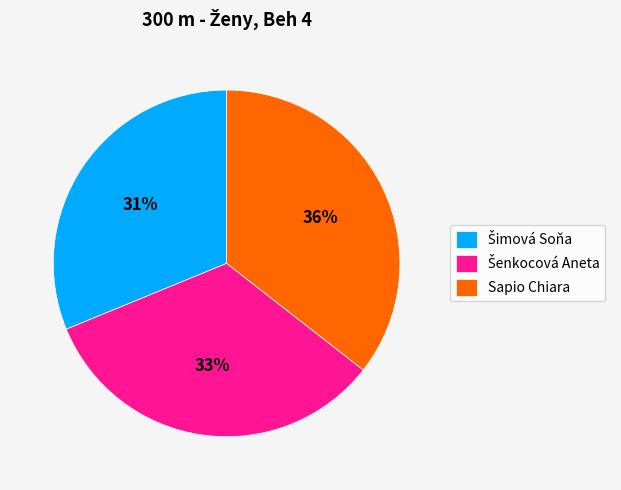

Is there any slice that represents more than half of the pie?

No